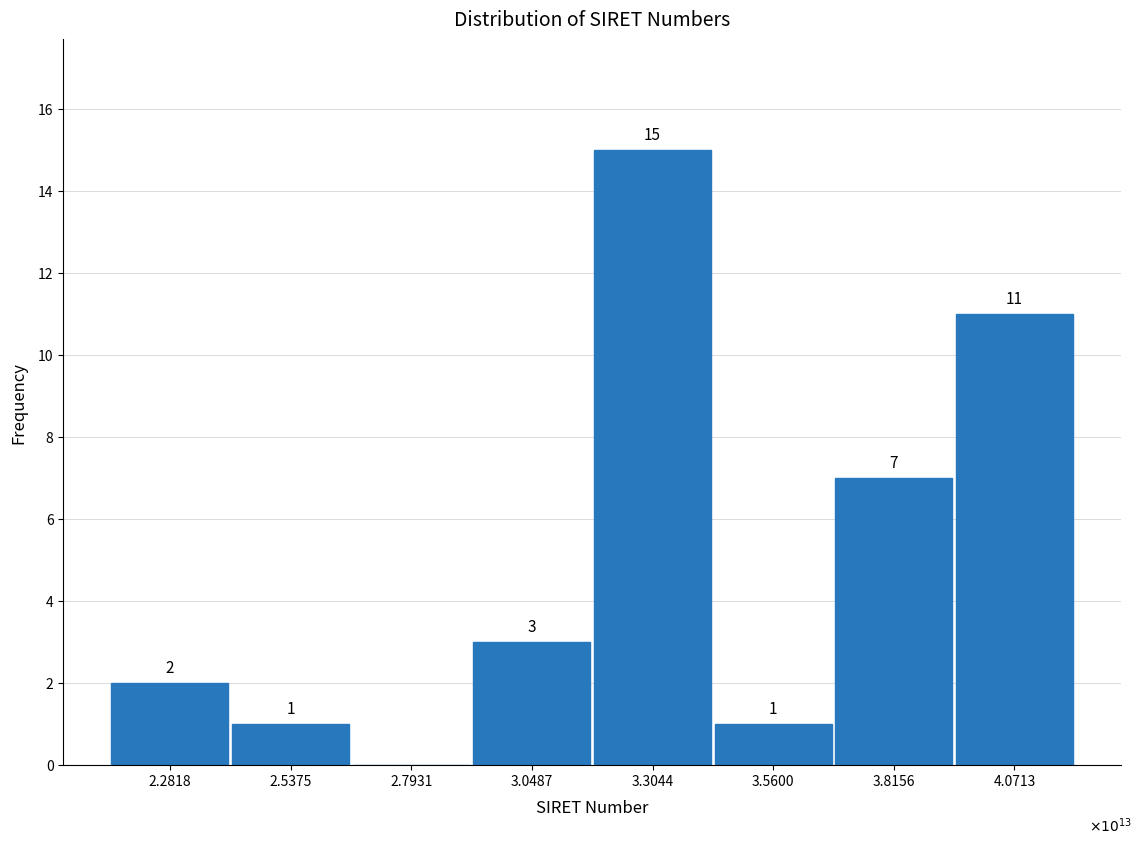

Reading left to right, transcribe all the data shown in this chart.

2.2818=2	2.5375=1	2.7931=0	3.0487=3	3.3044=15	3.5600=1	3.8156=7	4.0713=11